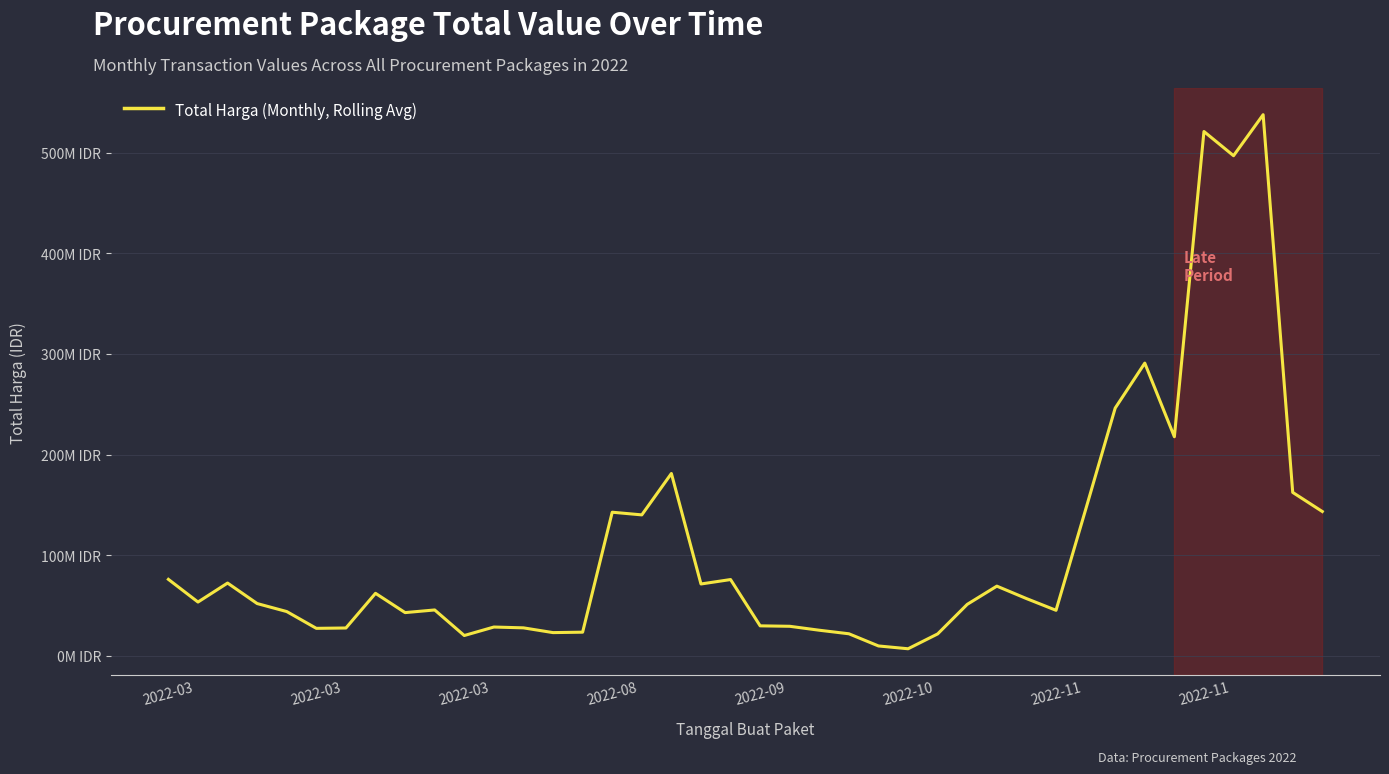

Is this an area chart (filled region under the line)?

No